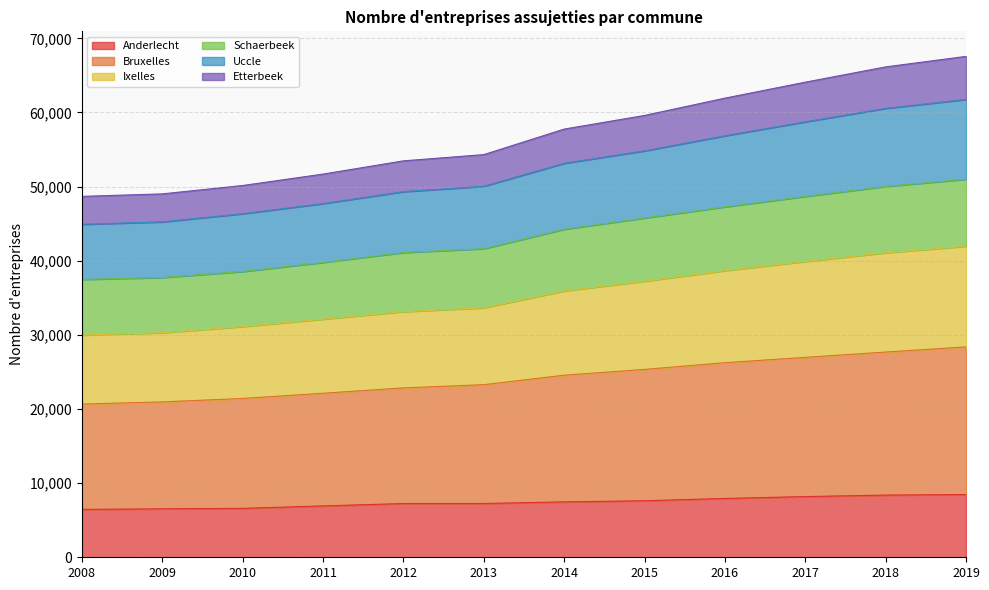

What is the total value across all series at 2018?

66149